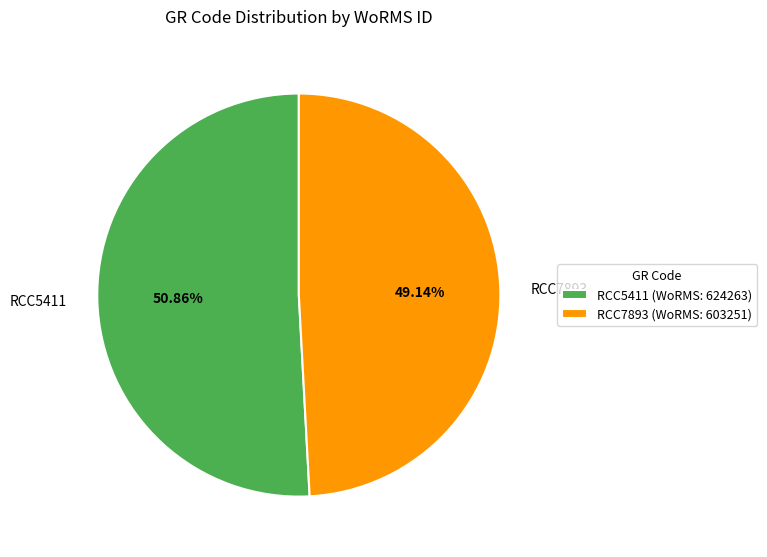

Is the sum of RCC7893 and RCC5411 greater than half?

Yes